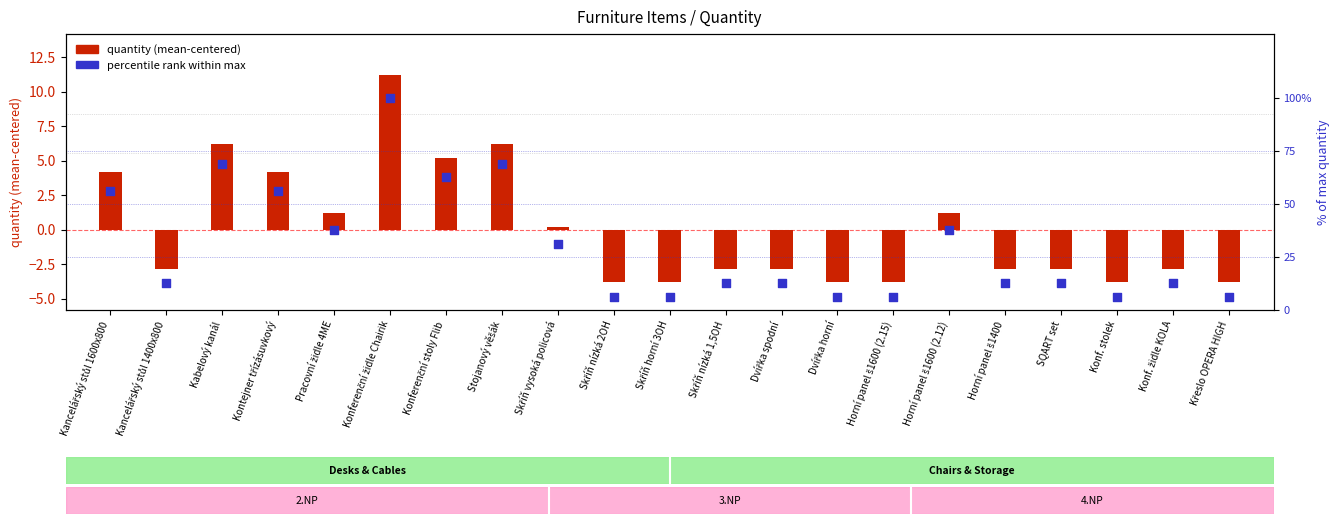

Which series contains the highest Y value?

percentile rank within max